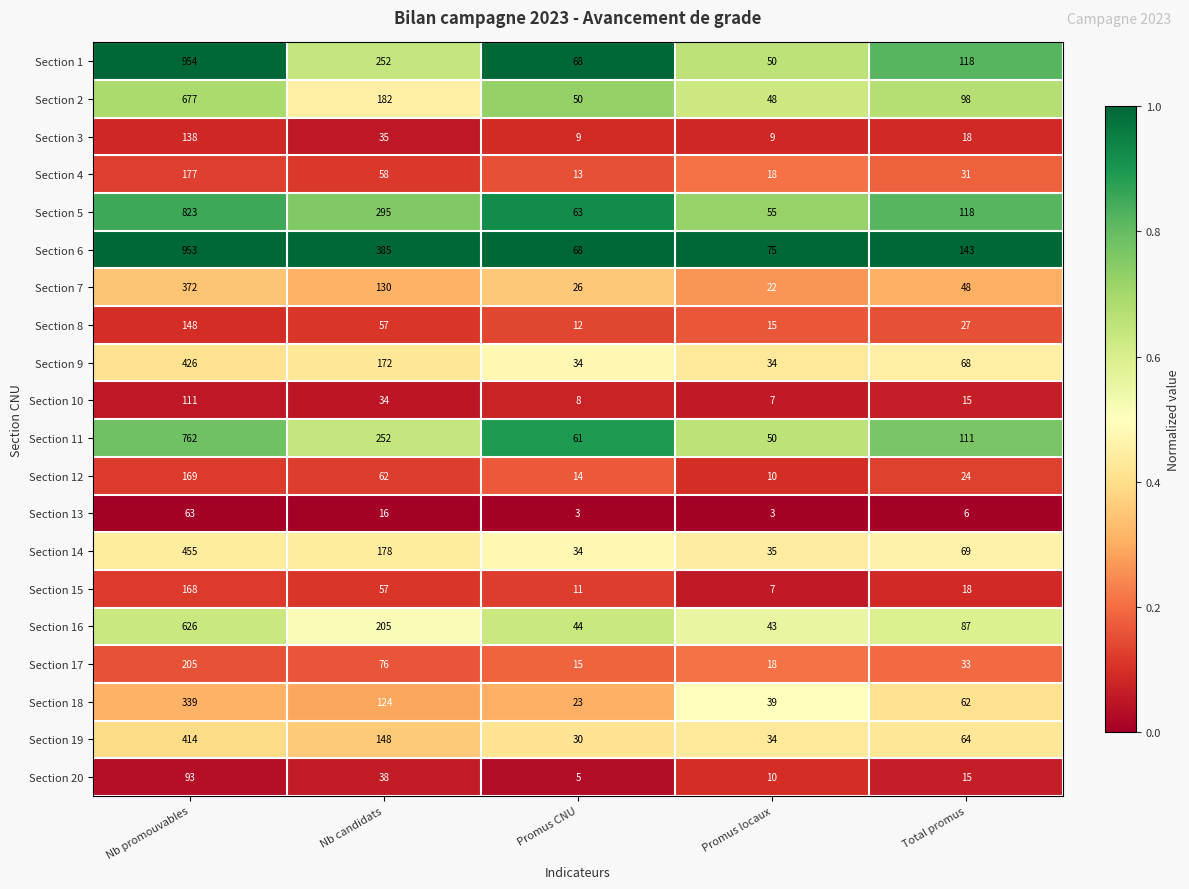

Which category has the highest value across all series?

Nb promouvables